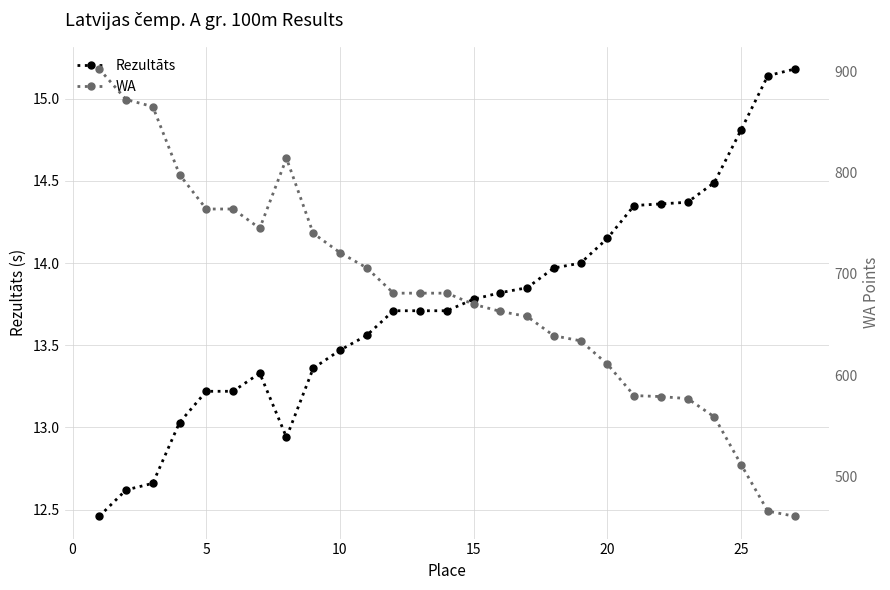

True or false: Rezultāts and WA cross at least once.

False